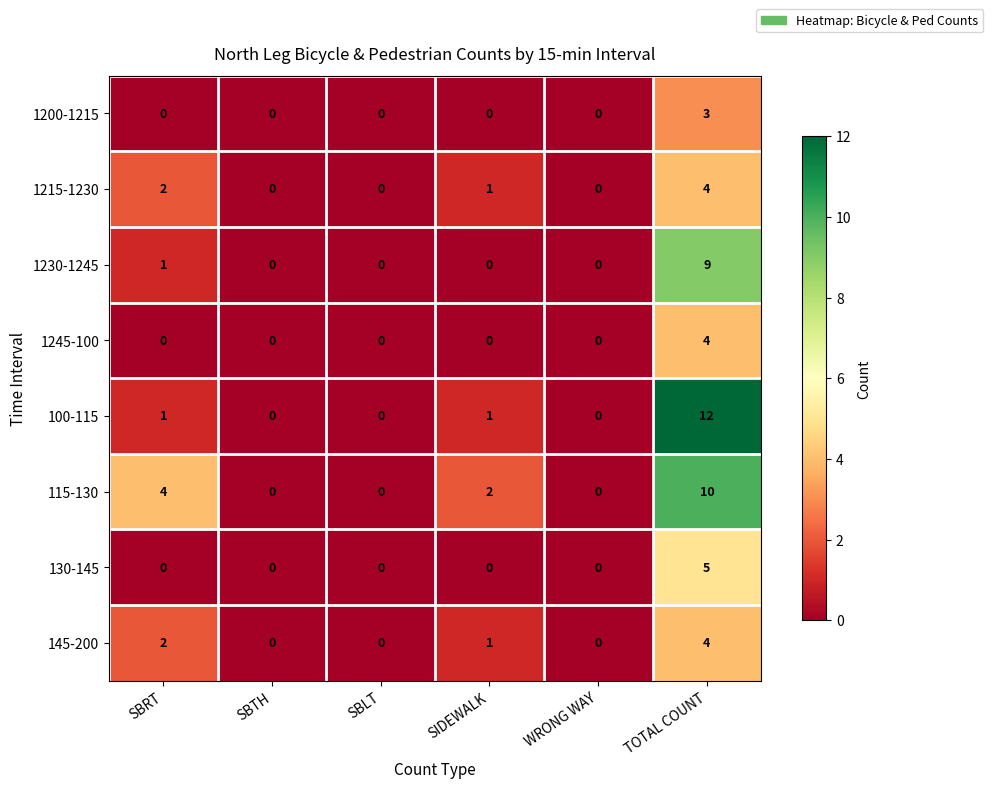

What is the difference between the maximum and second lowest values in the 100-115 series?

12